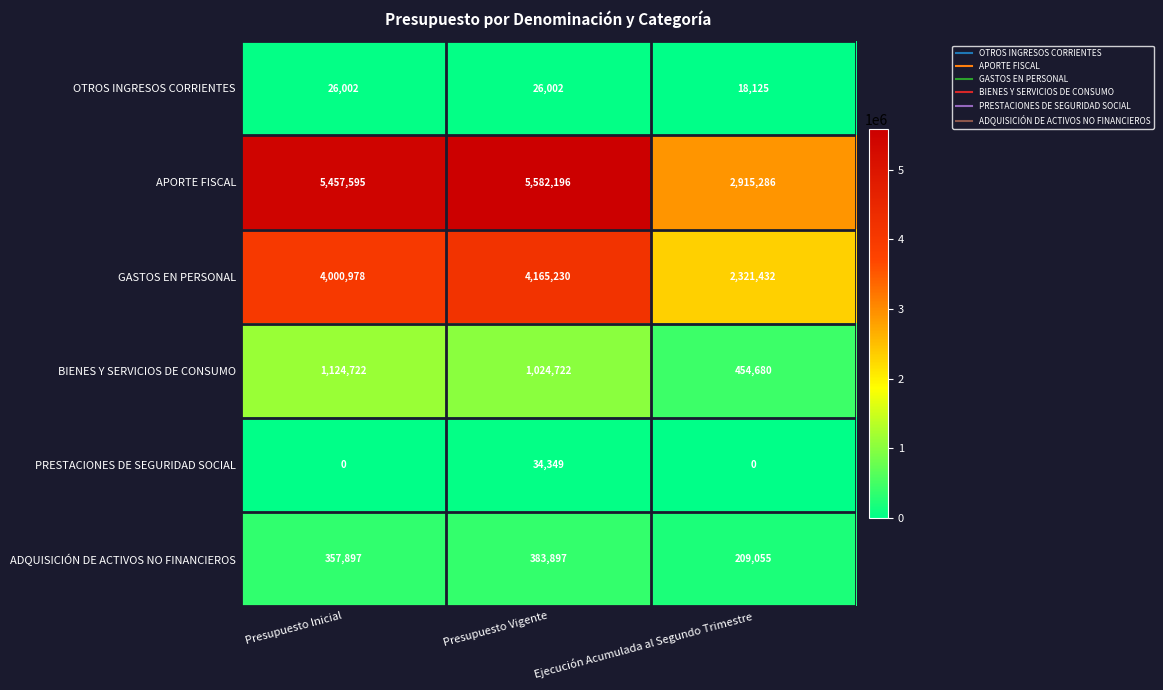

The BIENES Y SERVICIOS DE CONSUMO series shows 676043 at Ejecución Acumulada al Segundo Trimestre. True or false?

False